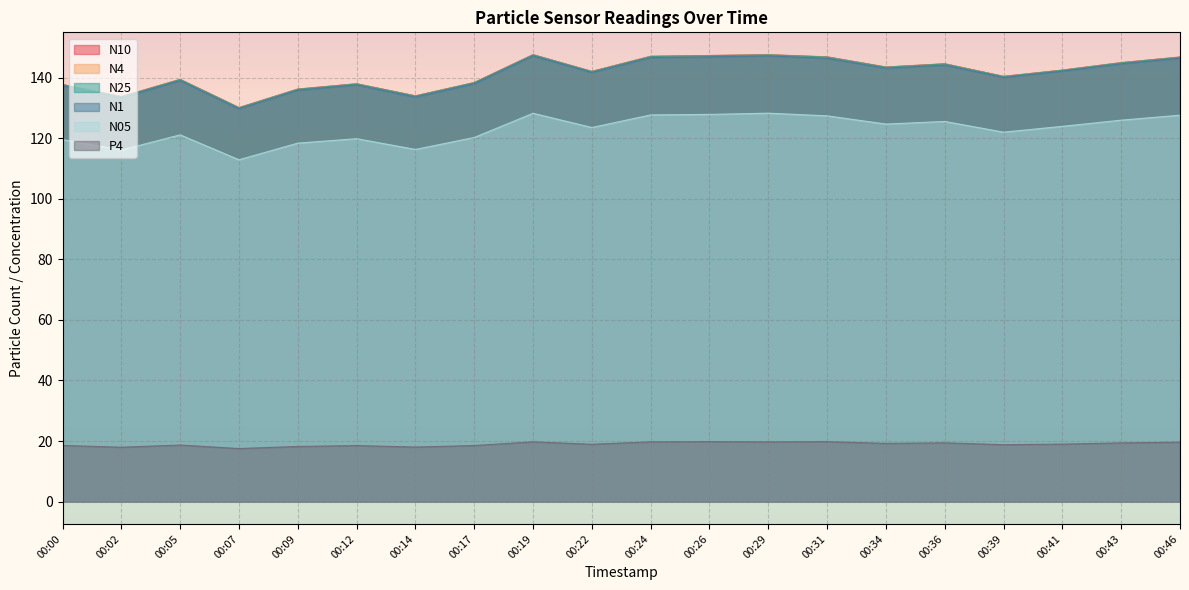

What is the value of the N1 point at the 17th from the left?

140.0